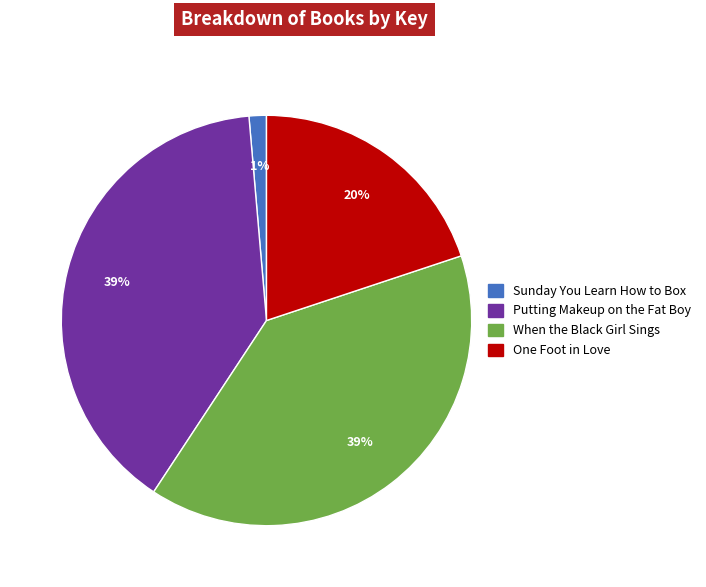

Is the sum of Putting Makeup on the Fat Boy and Sunday You Learn How to Box greater than half?

No